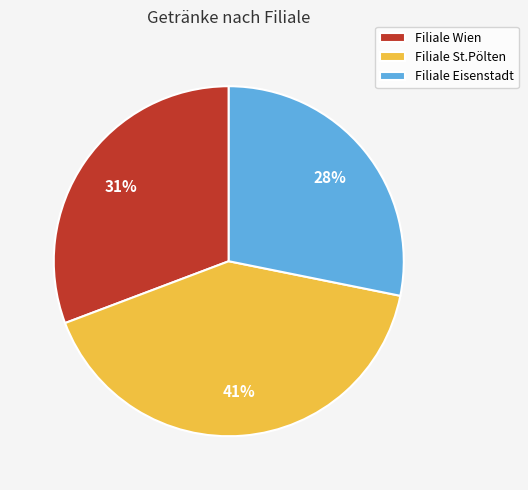

Is it true that Filiale Eisenstadt is 18% of the pie?

False